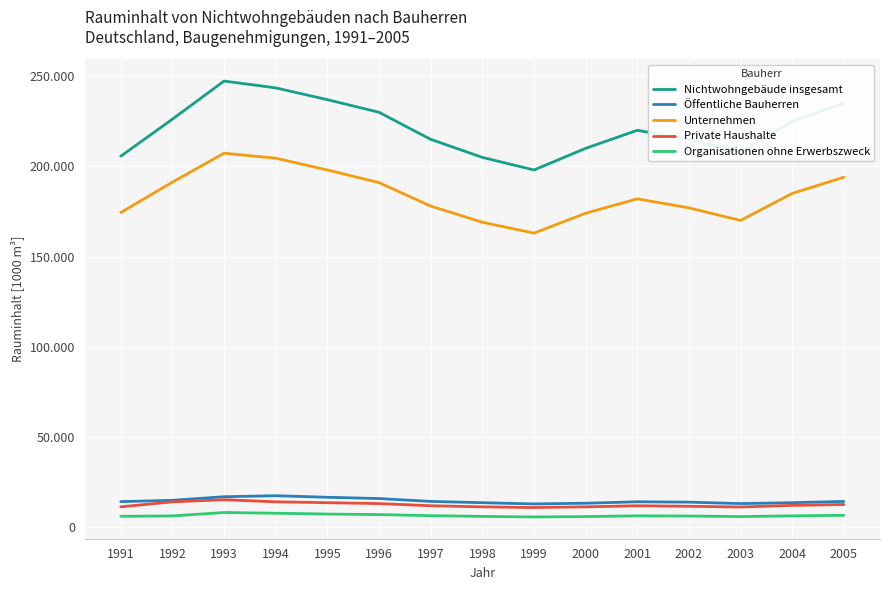

What is the total value across all series at 1994?

487080